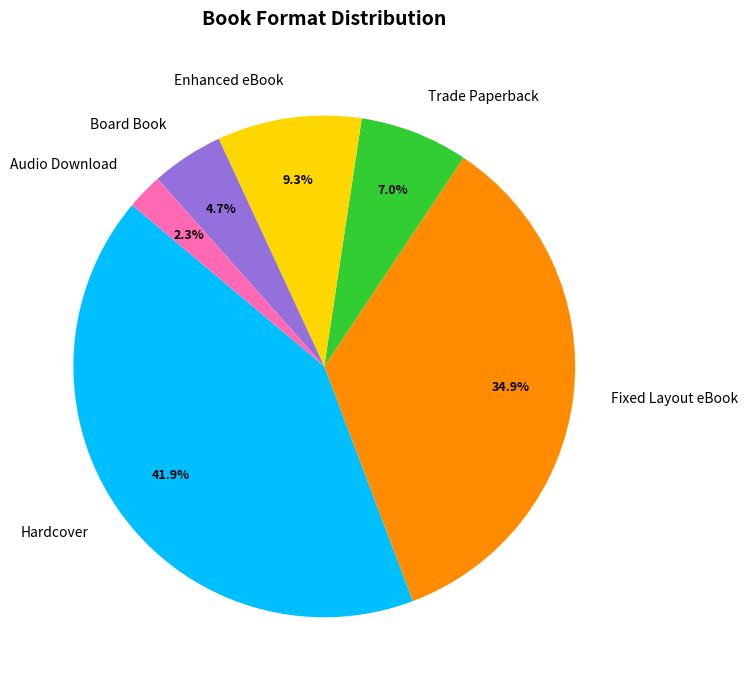

What percentage is NOT represented by Audio Download?

97.7%